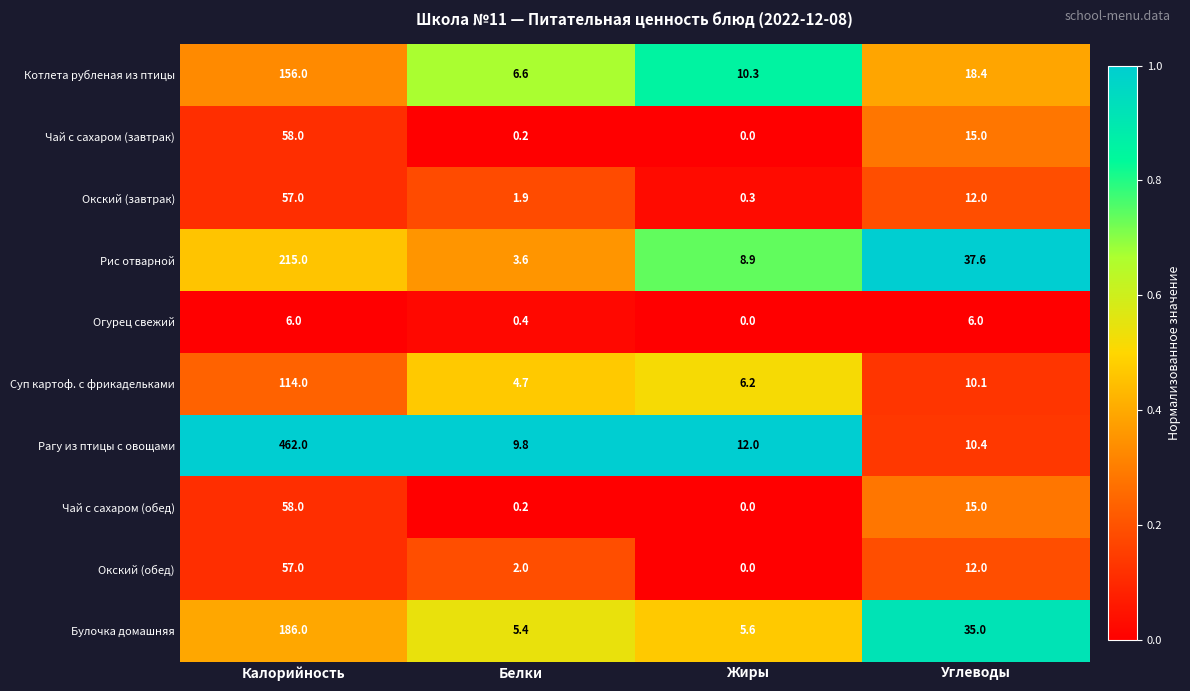

What is the difference between the second highest and minimum values in the Рагу из птицы с овощами series?

2.2